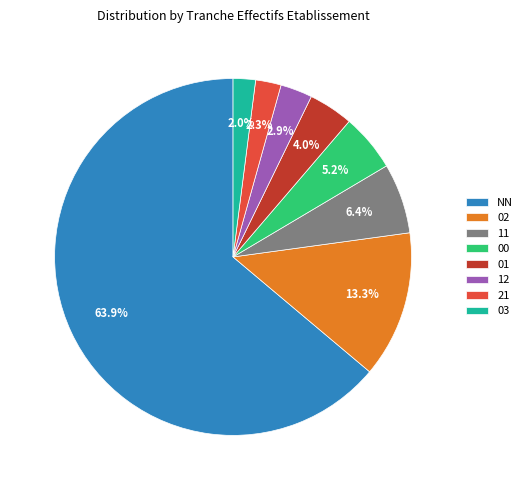

How many slices are in this pie chart?

8